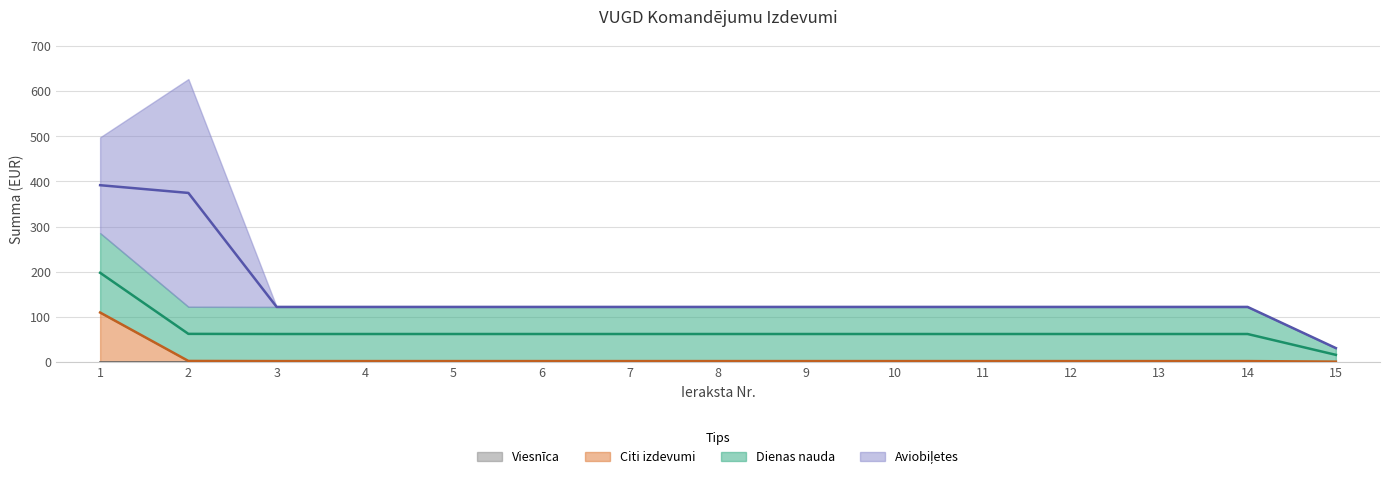

Which category has the highest value in the Citi izdevumi series?

1